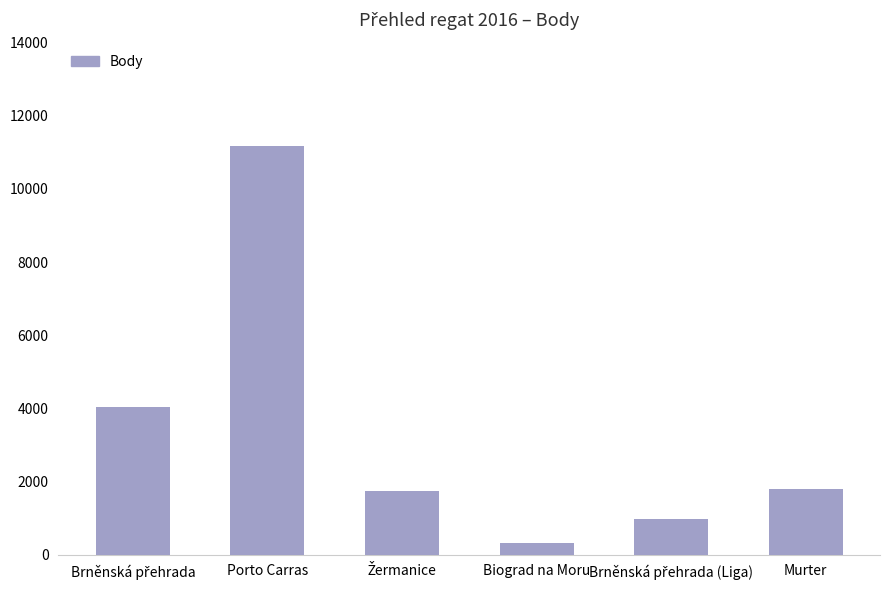

How many data points are less than 1792?

3